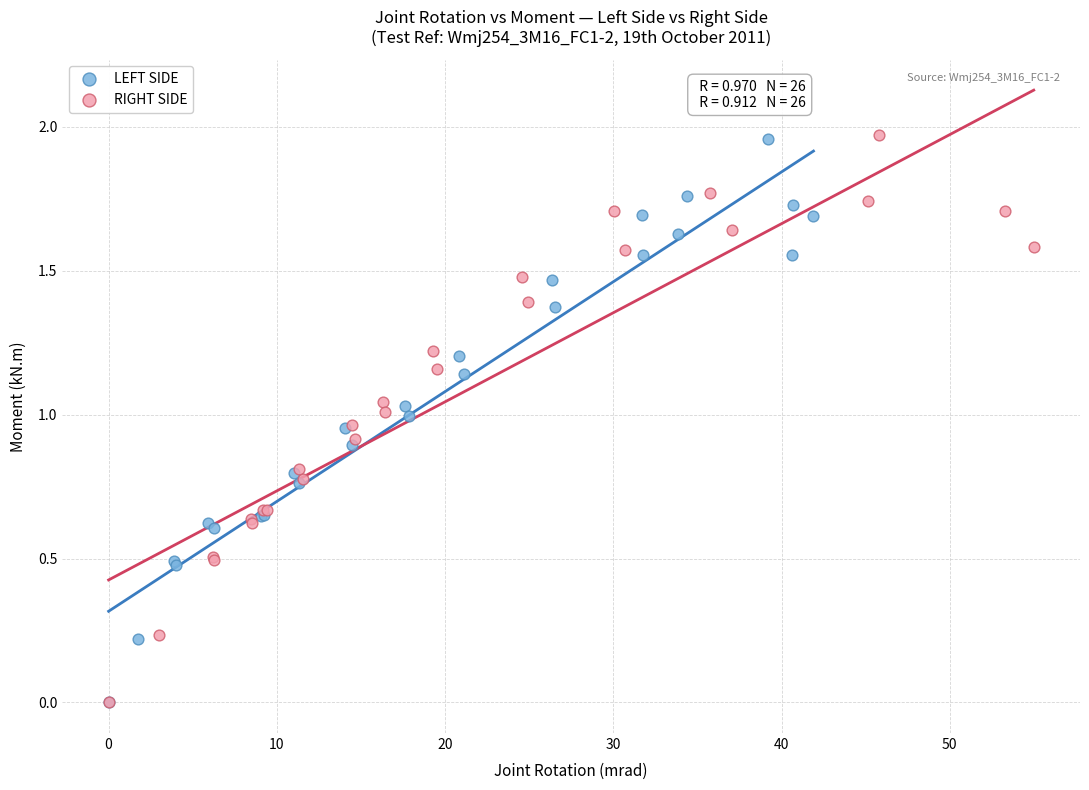

Which series has the widest spread of Y values?

RIGHT SIDE